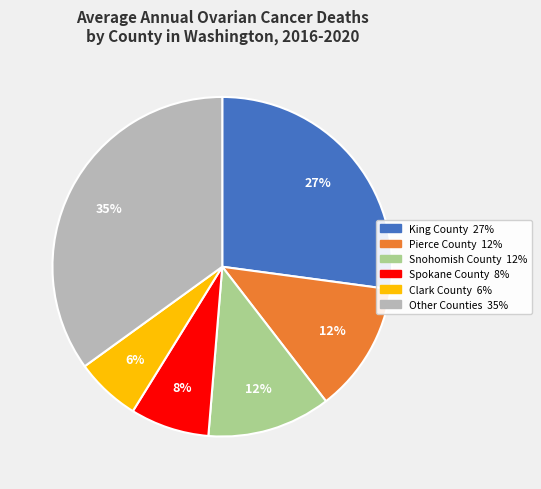

To the nearest percent, what is the difference between the largest and smallest slice percentages?

29%